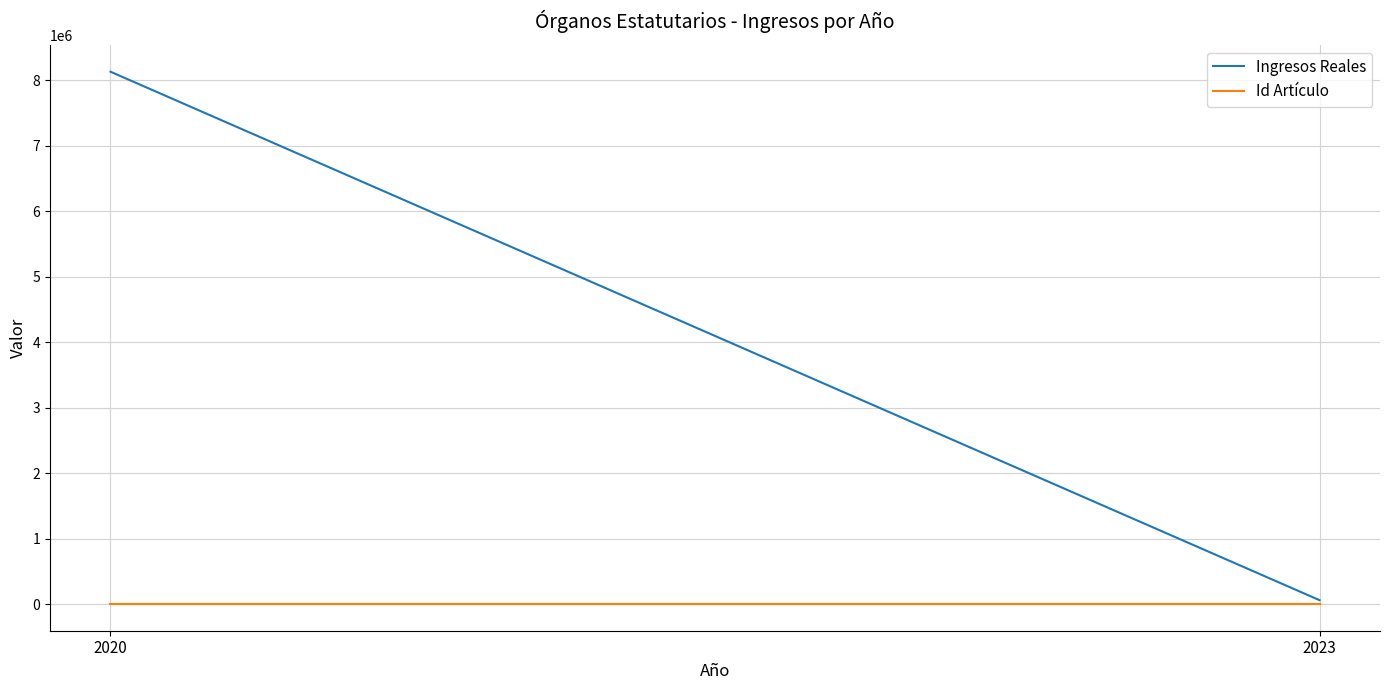

Which series has the largest total across all categories?

Ingresos Reales